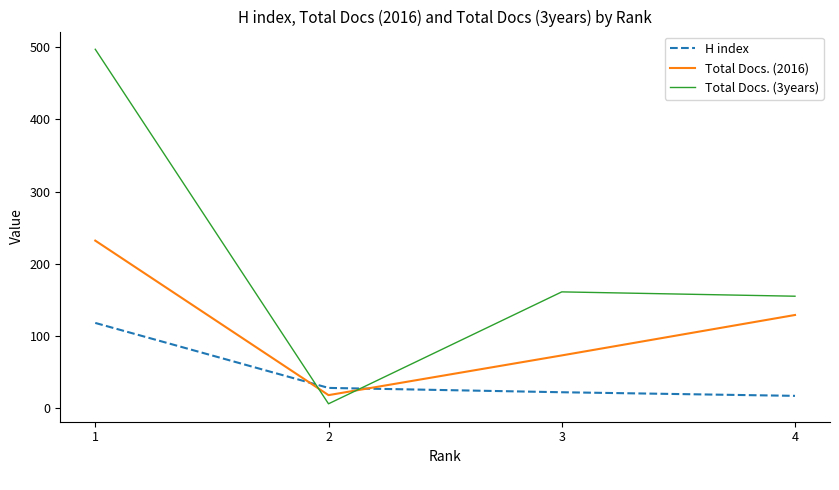

What are all the series names shown in the legend?

H index, Total Docs. (2016), Total Docs. (3years)